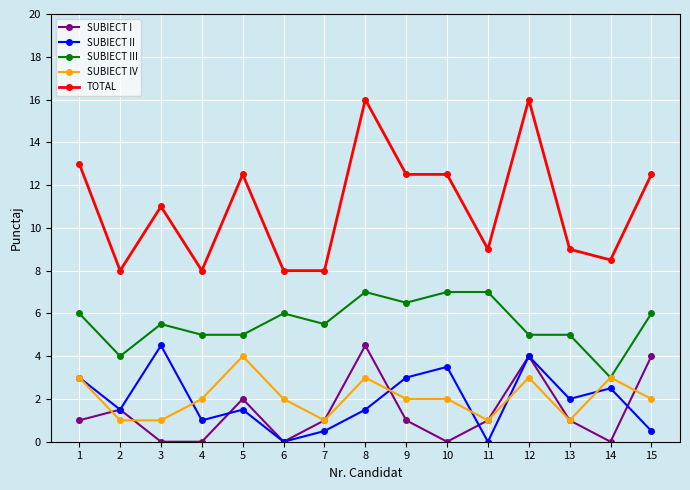

Reading left to right, extract all data points from this chart.

SUBIECT I: 1=1.0	2=1.5	3=0.0	4=0.0	5=2.0	6=0.0	7=1.0	8=4.5	9=1.0	10=0.0	11=1.0	12=4.0	13=1.0	14=0.0	15=4.0
SUBIECT II: 1=3.0	2=1.5	3=4.5	4=1.0	5=1.5	6=0.0	7=0.5	8=1.5	9=3.0	10=3.5	11=0.0	12=4.0	13=2.0	14=2.5	15=0.5
SUBIECT III: 1=6.0	2=4.0	3=5.5	4=5.0	5=5.0	6=6.0	7=5.5	8=7.0	9=6.5	10=7.0	11=7.0	12=5.0	13=5.0	14=3.0	15=6.0
SUBIECT IV: 1=3.0	2=1.0	3=1.0	4=2.0	5=4.0	6=2.0	7=1.0	8=3.0	9=2.0	10=2.0	11=1.0	12=3.0	13=1.0	14=3.0	15=2.0
TOTAL: 1=13.0	2=8.0	3=11.0	4=8.0	5=12.5	6=8.0	7=8.0	8=16.0	9=12.5	10=12.5	11=9.0	12=16.0	13=9.0	14=8.5	15=12.5